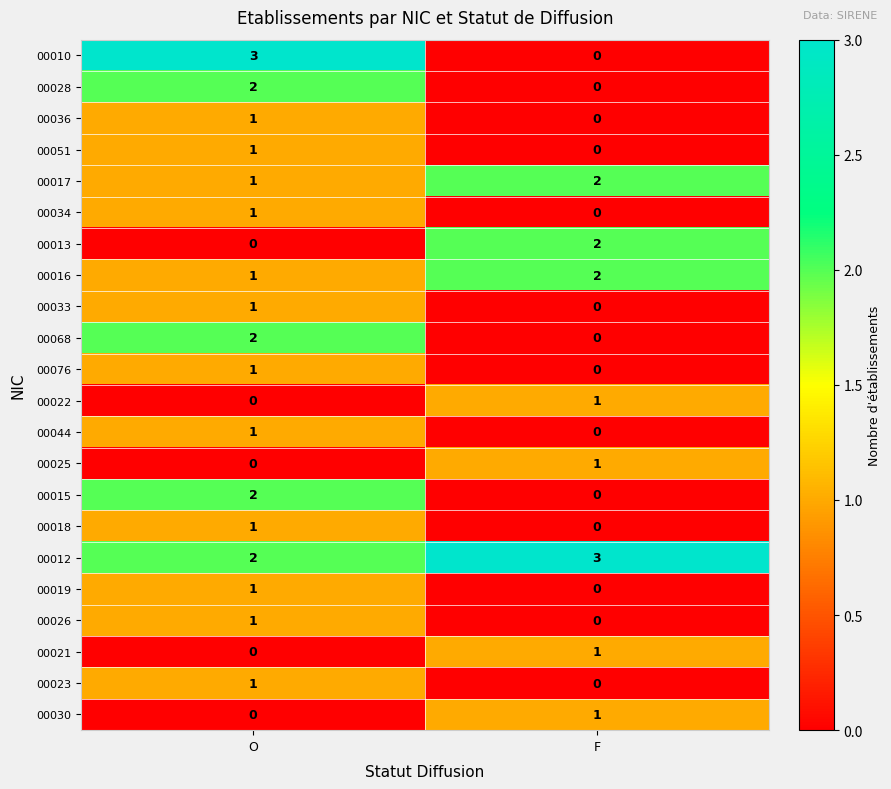

Is it true that 00044 equals 1 at O?

True